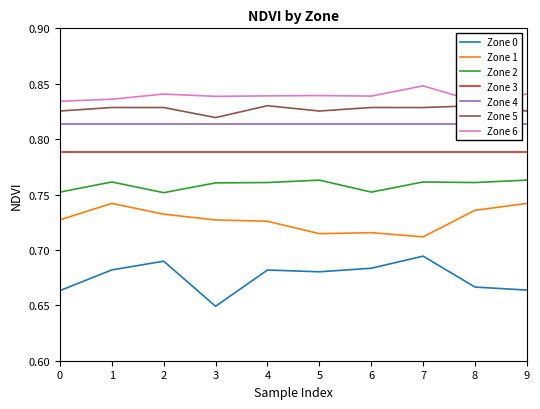

True or false: Zone 5 and Zone 0 intersect in this chart.

False